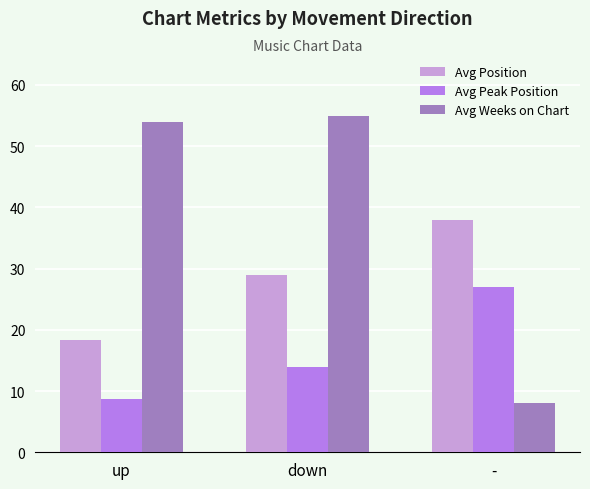

Which series has the widest spread of values?

Avg Weeks on Chart